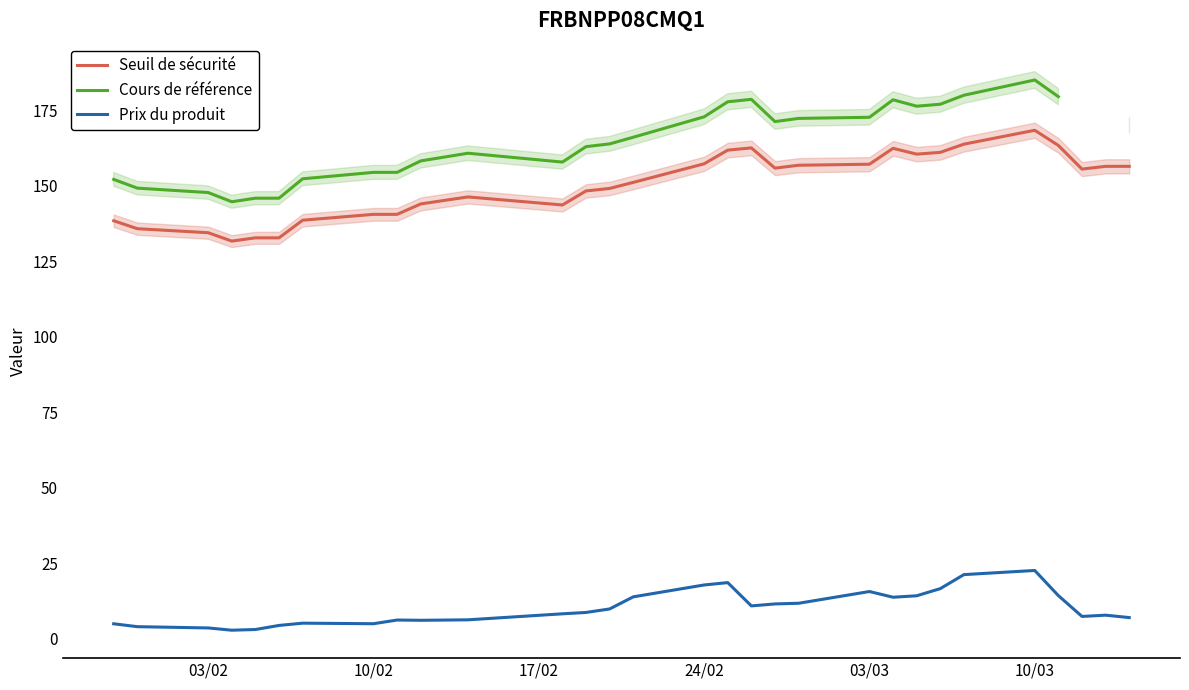

True or false: Seuil de sécurité and Prix du produit cross at least once.

False